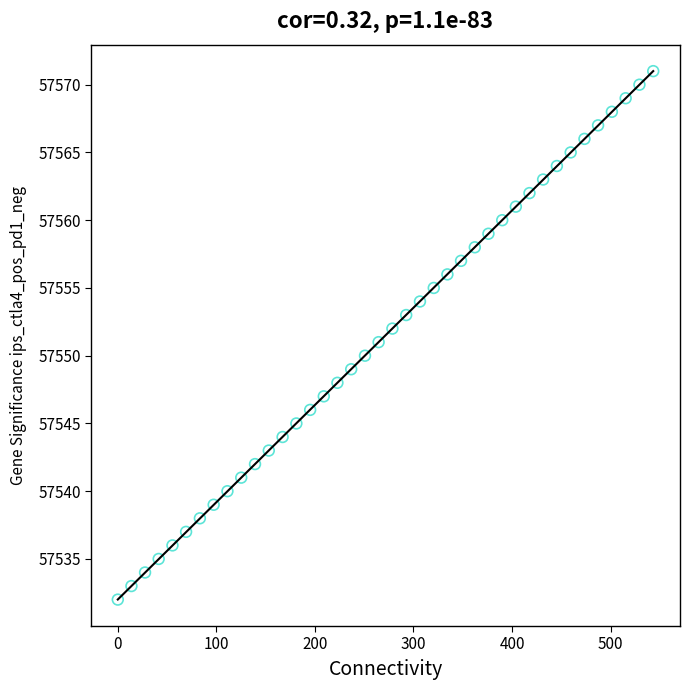

What is the range of Y values (max minus min)?

39